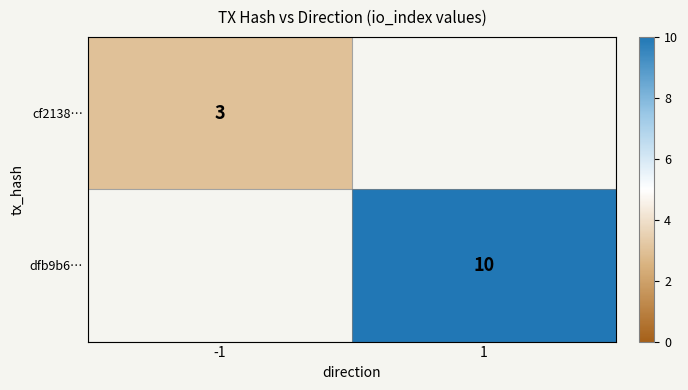

Is it true that dfb9b6… equals 6 at 1?

False